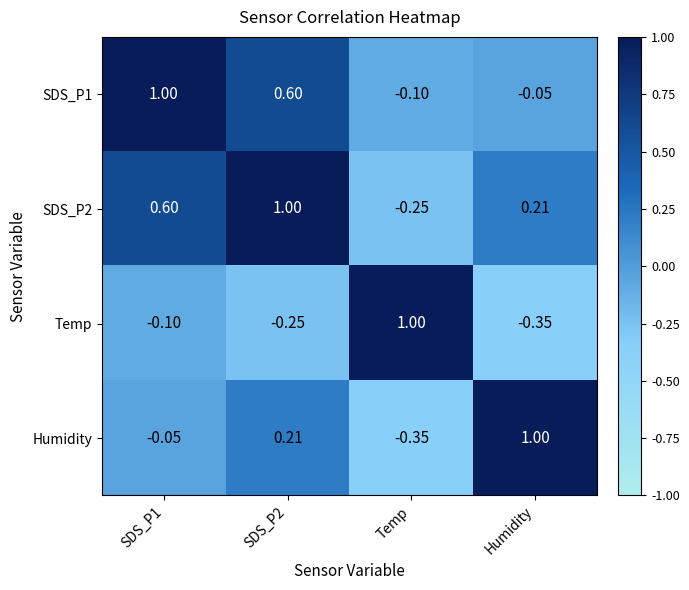

At which label does SDS_P1 reach its minimum?

Temp